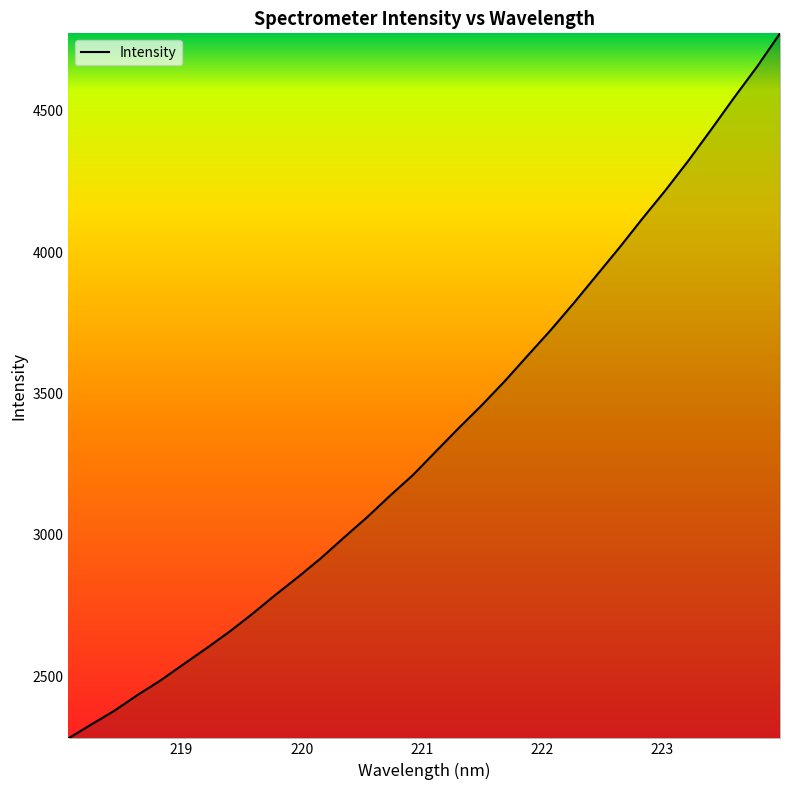

What is the minimum value shown in the chart?

2280.0